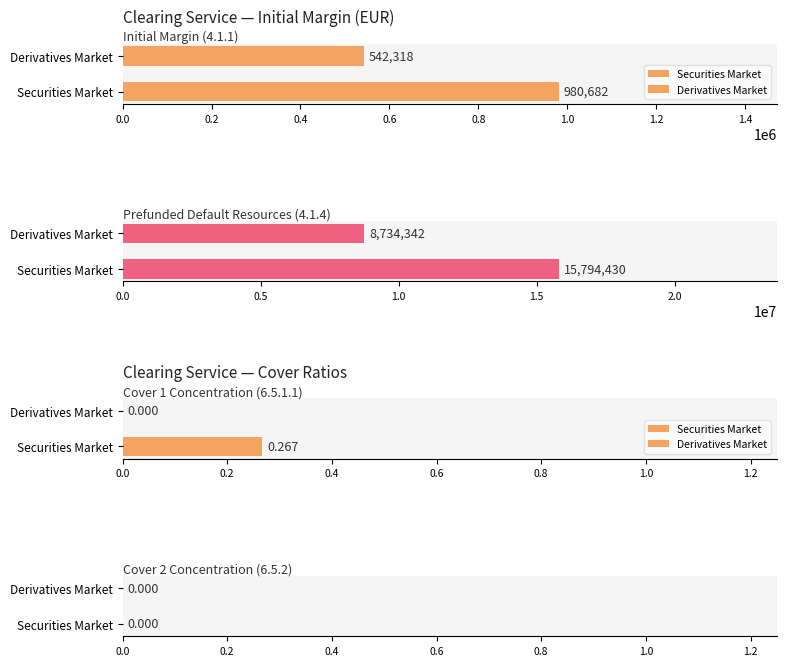

What is the difference between the maximum and second lowest values in the 4.1.4 series?

7060088.0